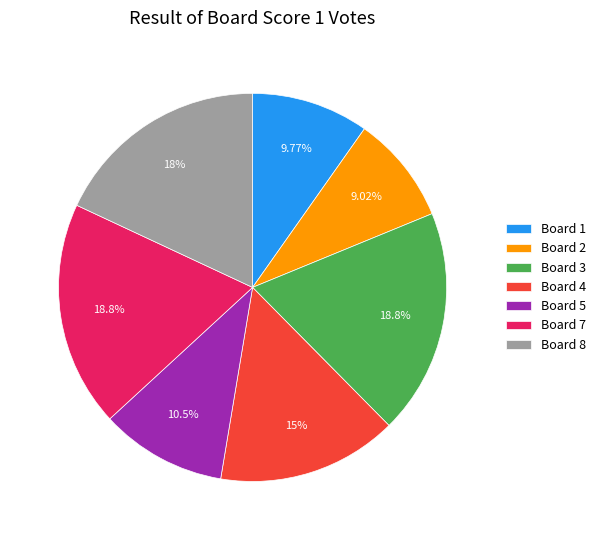

True or false: Board 3 accounts for 10% of the total.

False